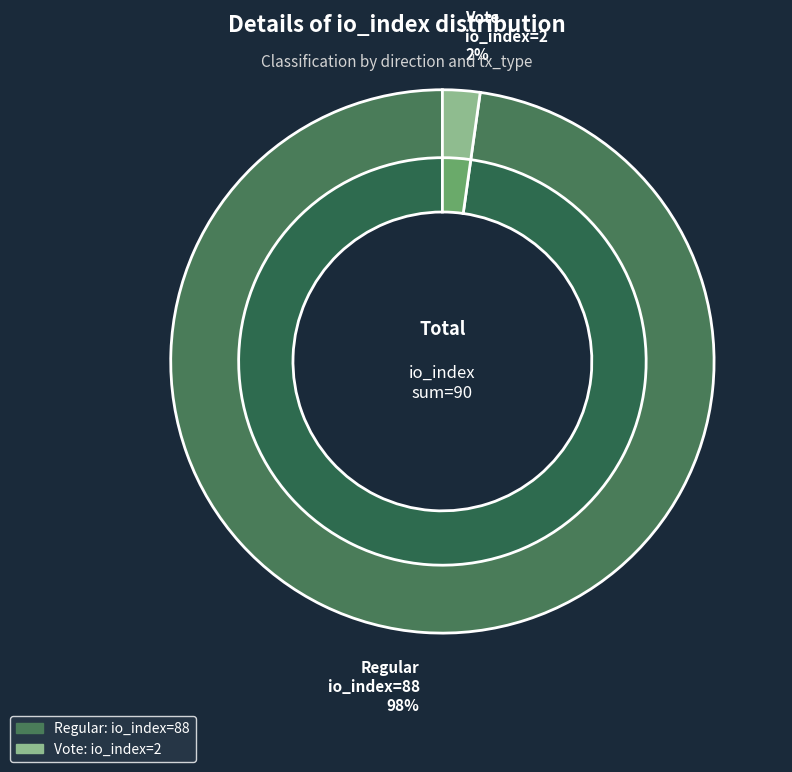

Rank the categories by value from highest to lowest.

direction=-1 (io_index=88), direction=1 (io_index=2)